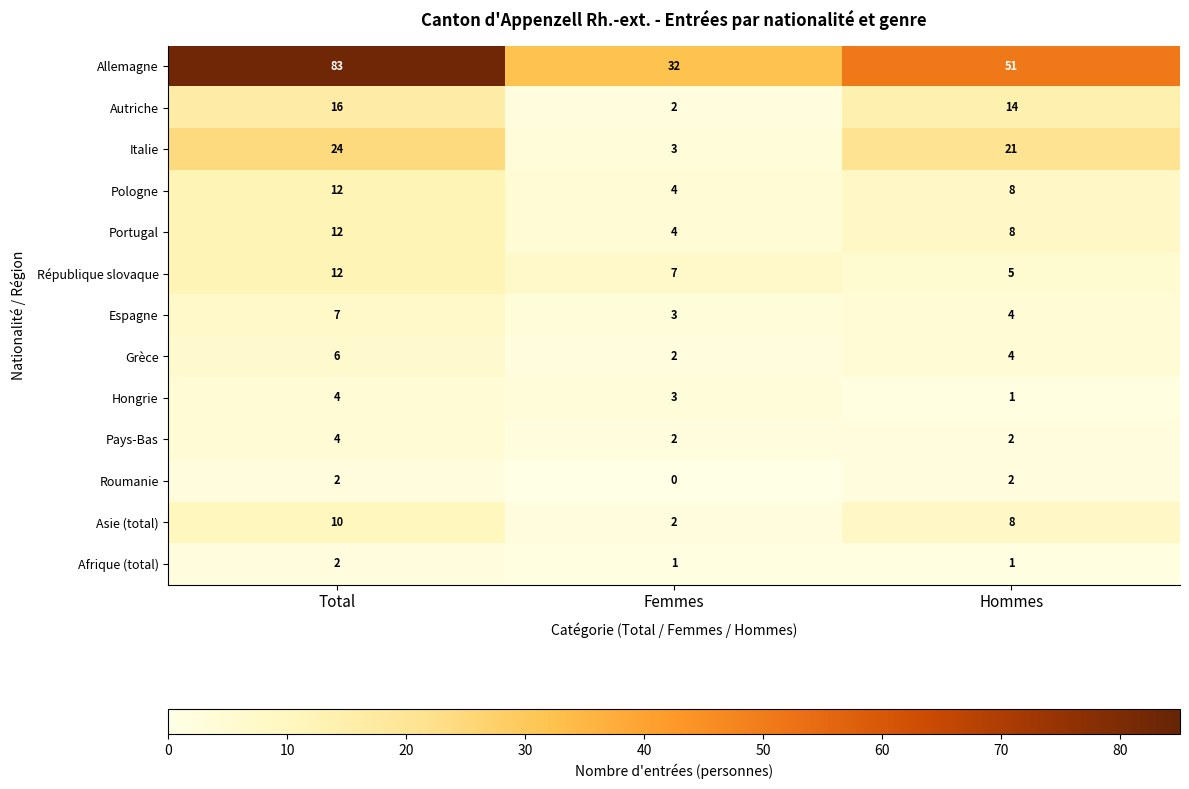

What is the difference between the République slovaque values at Total and Hommes?

7